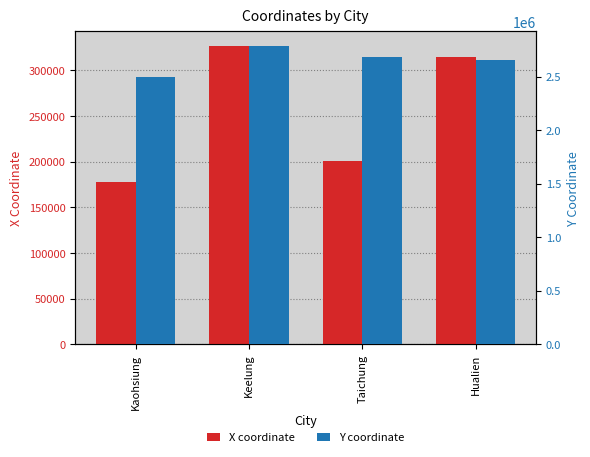

Rank the categories by Y coordinate value from highest to lowest.

Keelung, Taichung, Hualien, Kaohsiung